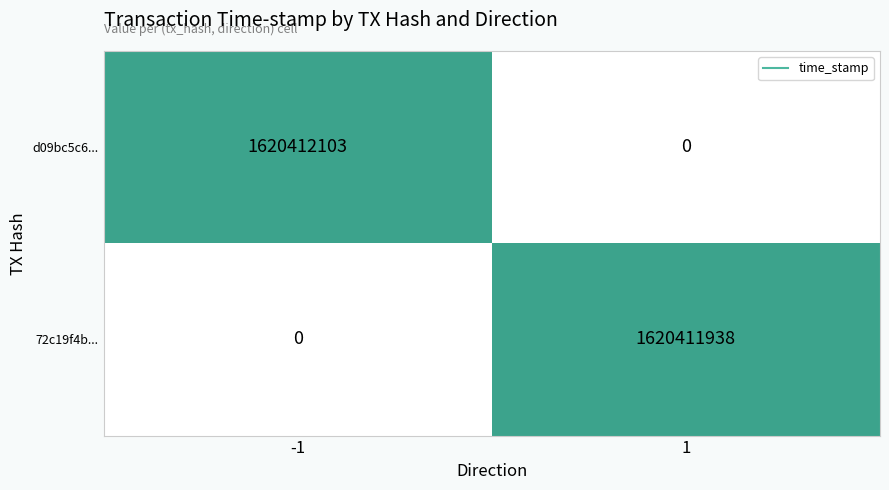

What is the average value of the d09bc5c6... series?

810206052